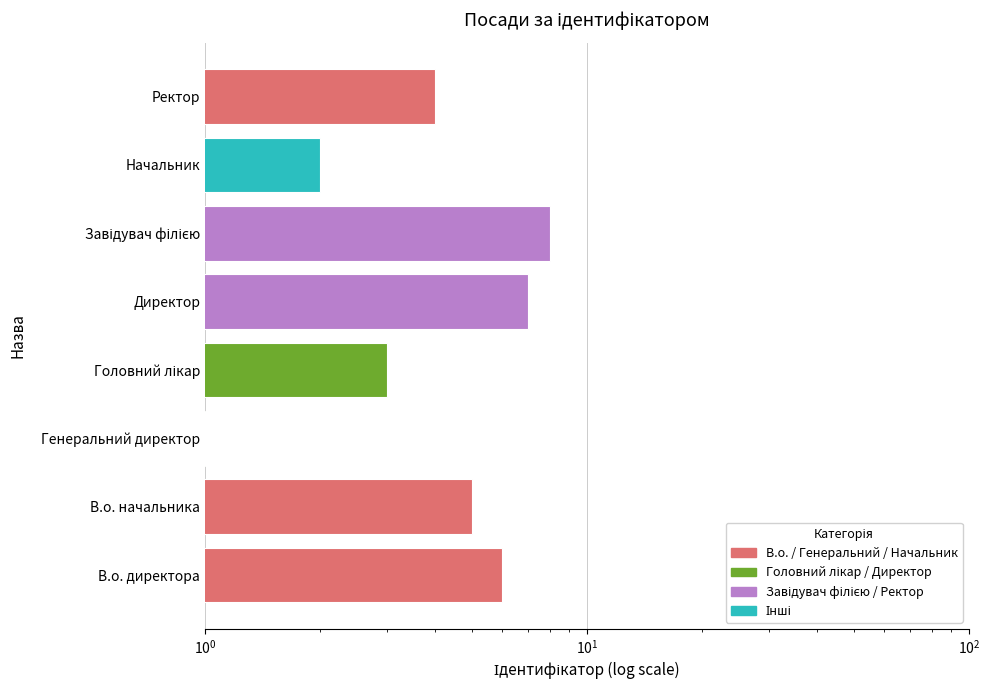

How many values are below 5?

4